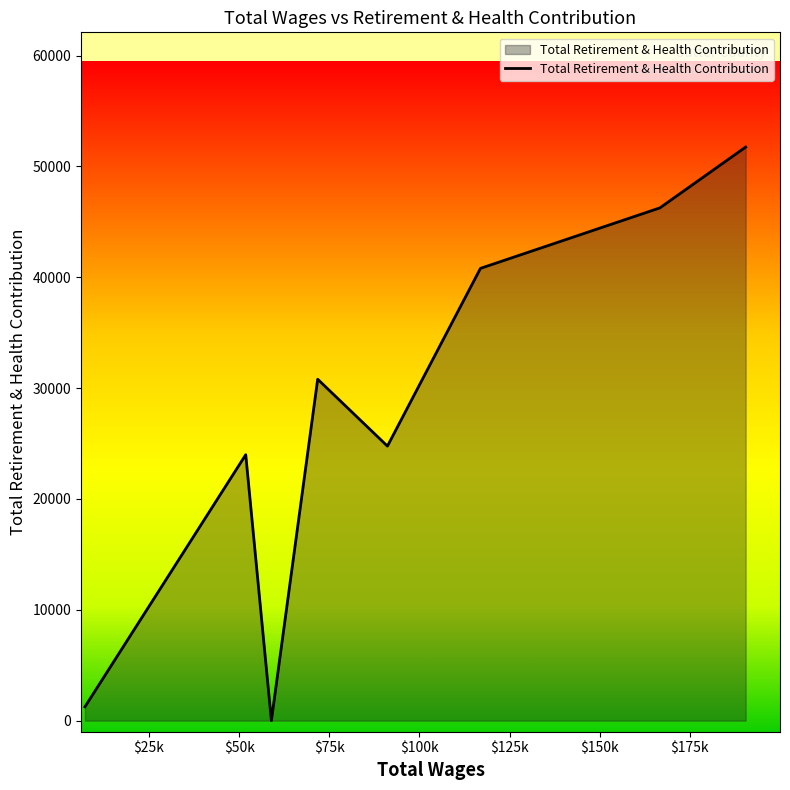

How many distinct data groups are displayed?

1